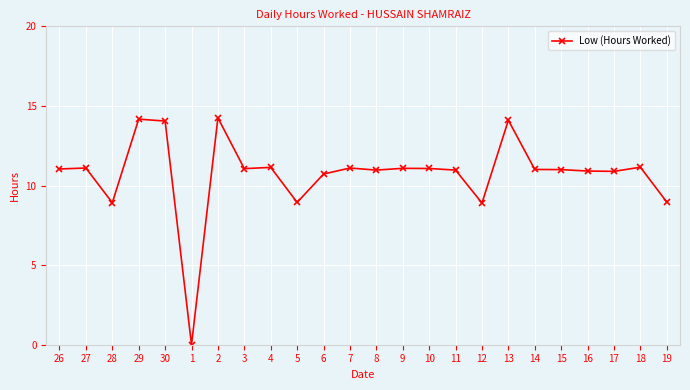

What is the average value?

10.7